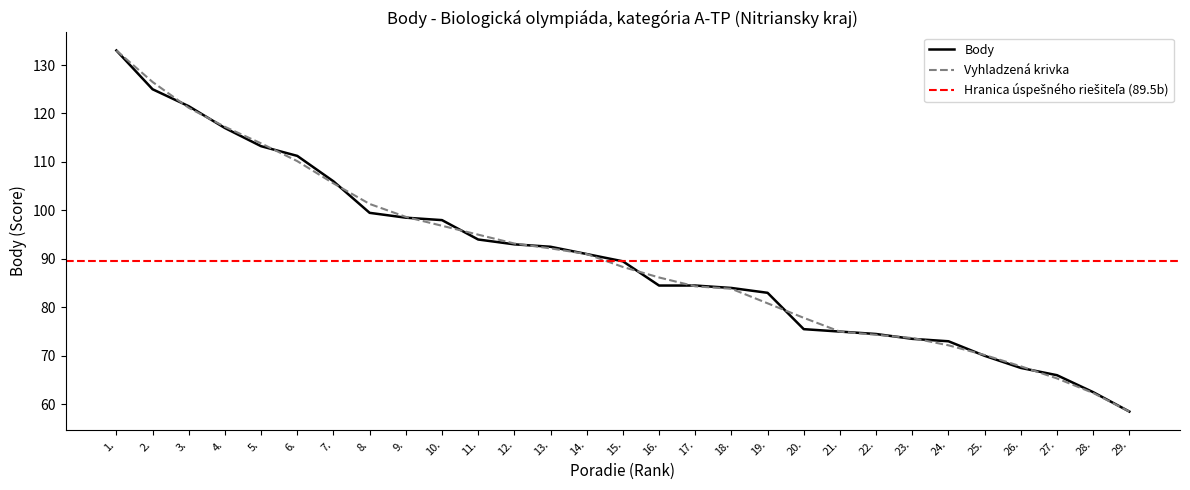

True or false: the data shows 40.8 at 4..

False